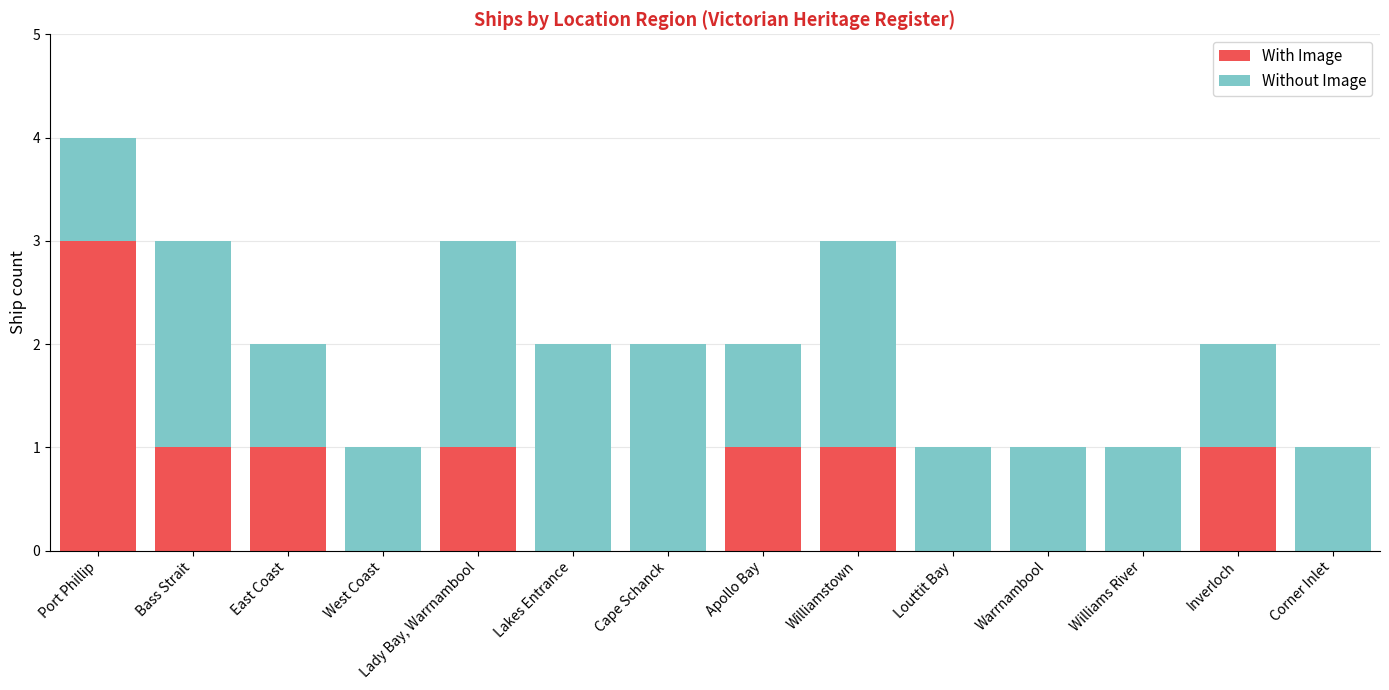

True or false: With Image has a value of 0 at Lady Bay, Warrnambool.

False